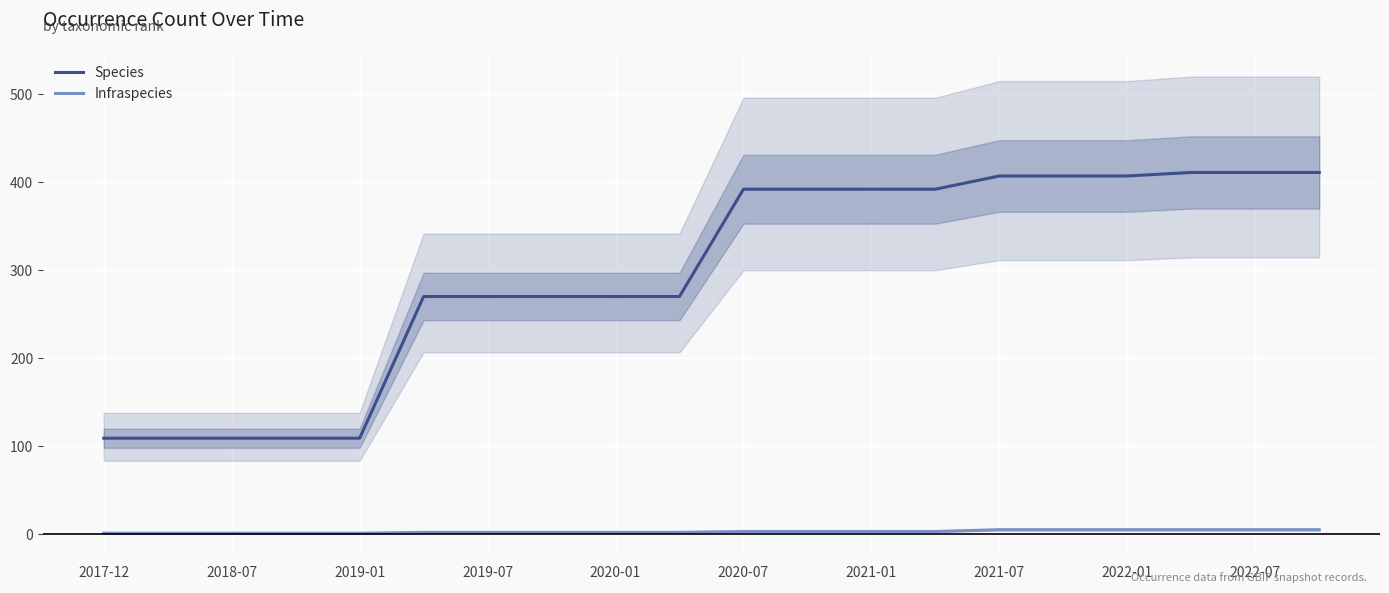

What is the value of the Species point at the 4th from the left?

109